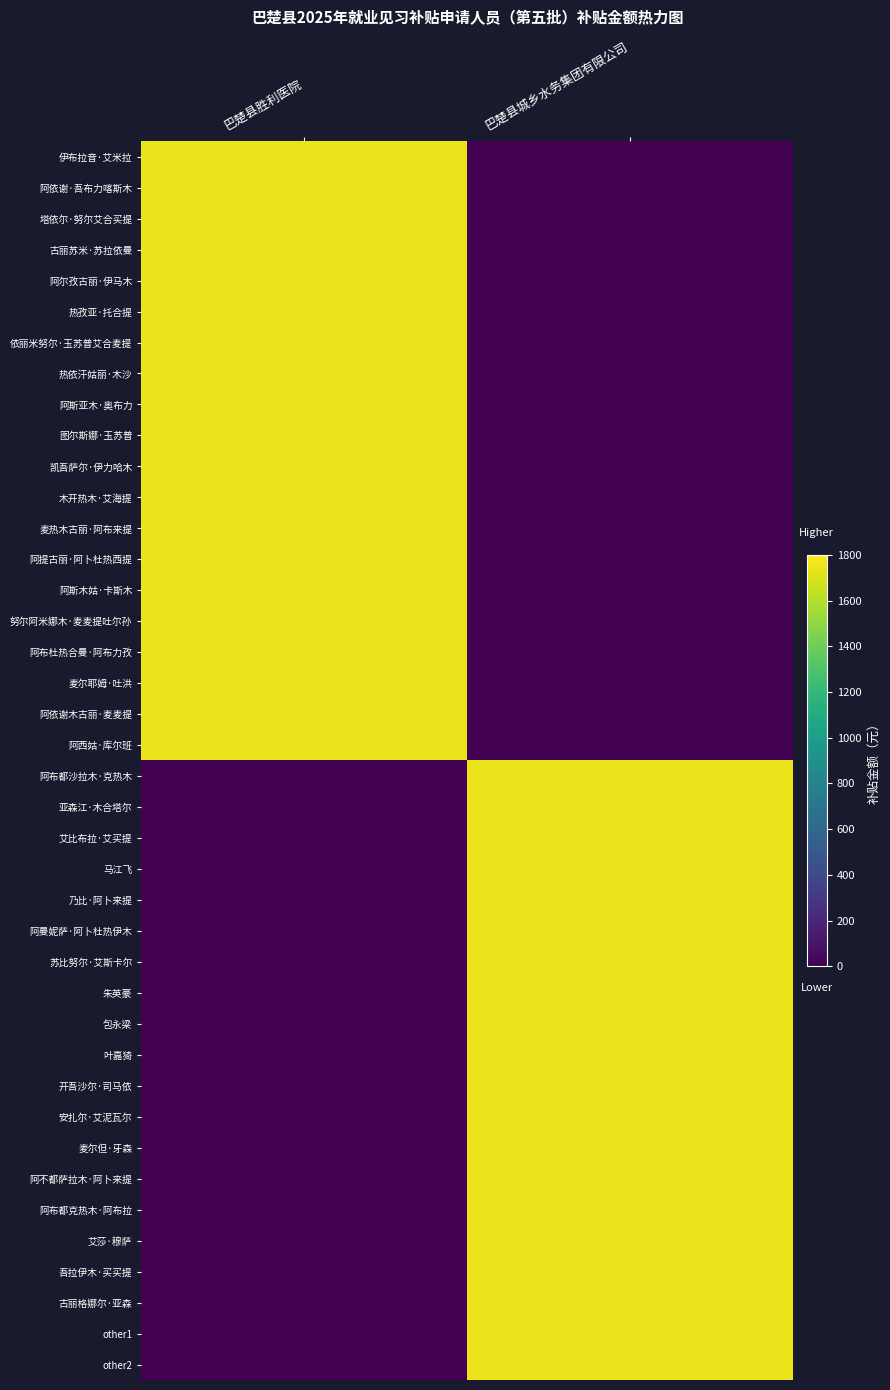

Which series has the largest range (max minus min)?

伊布拉音·艾米拉